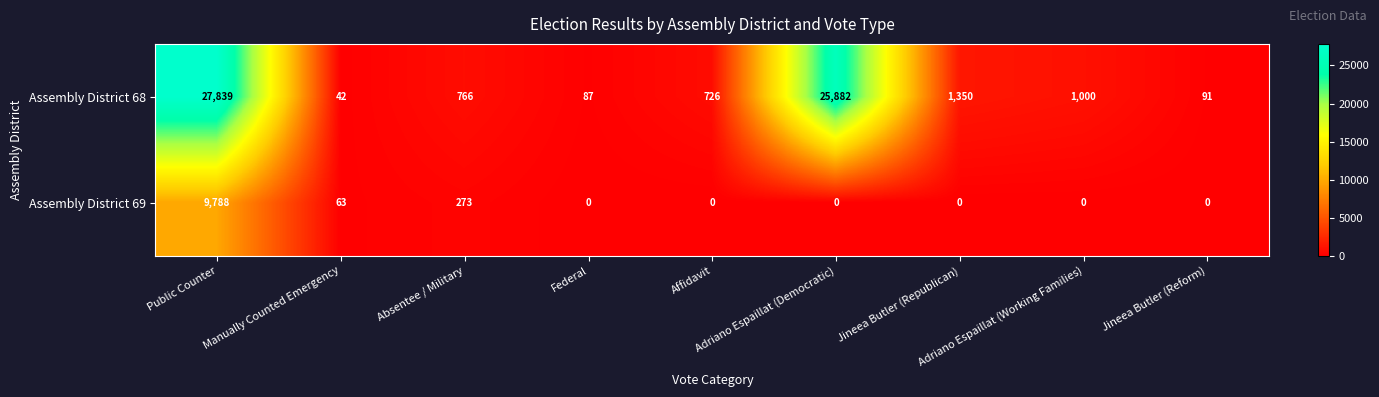

List the series in order of their peak value, lowest first.

Assembly District 69, Assembly District 68